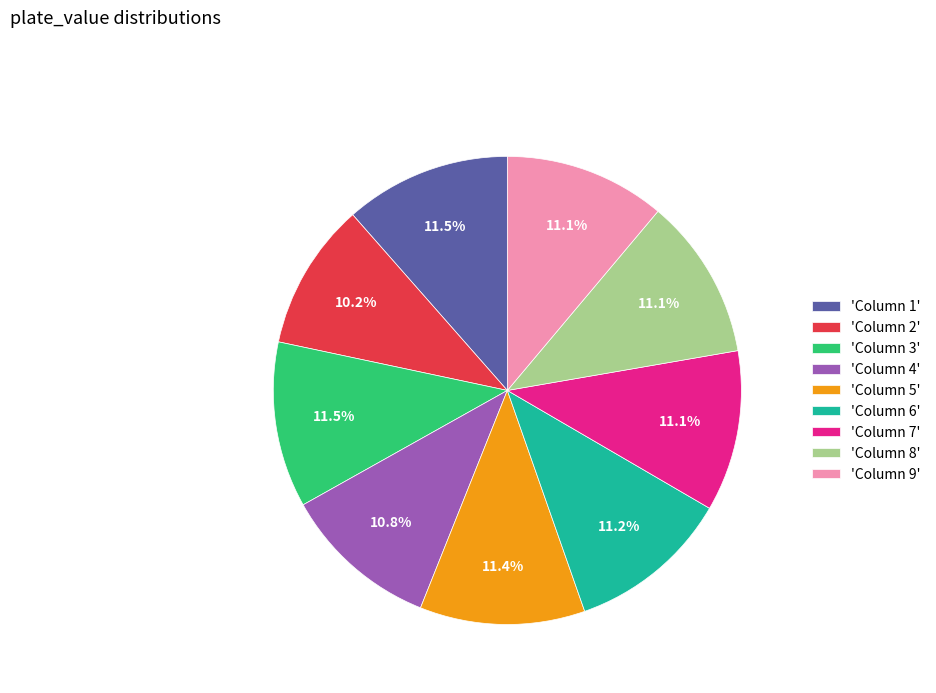

Combined, do 'Column 5' and 'Column 9' account for over 50%?

No